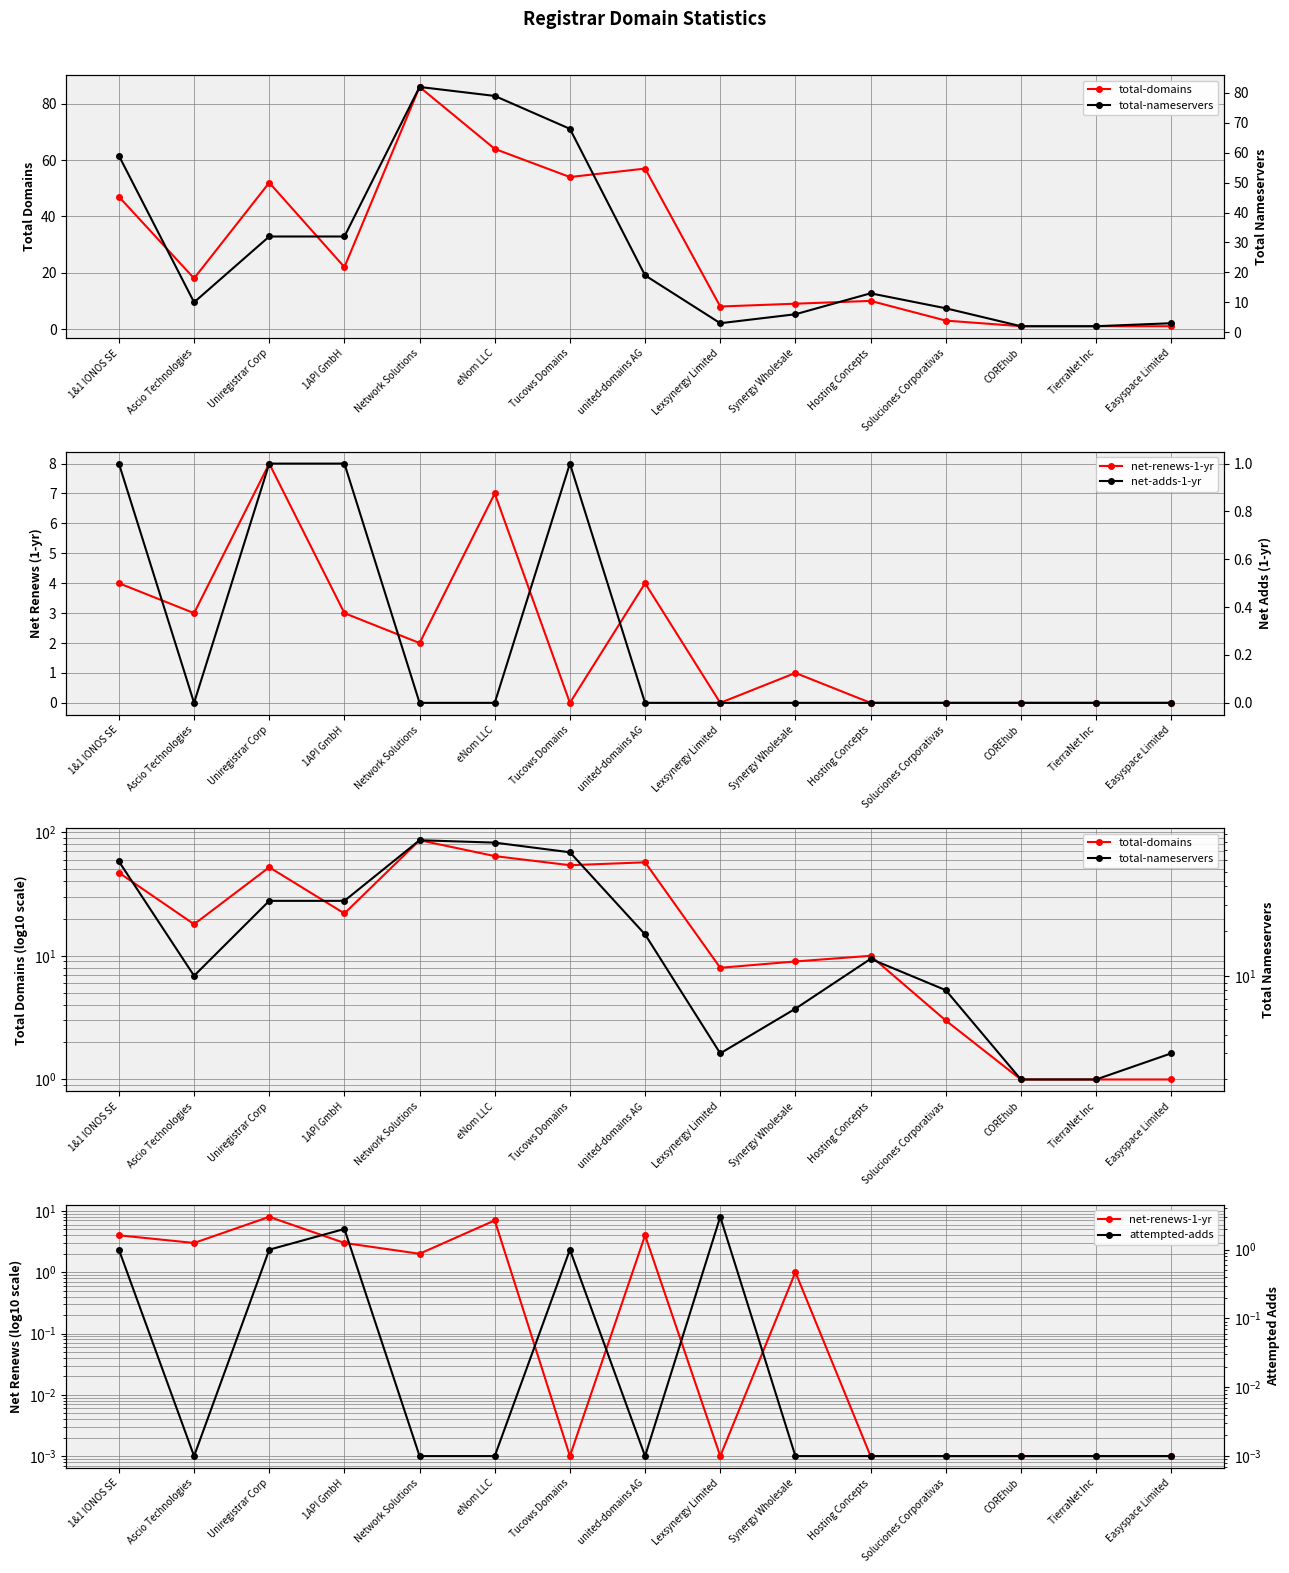

Is this an area chart (filled region under the line)?

No